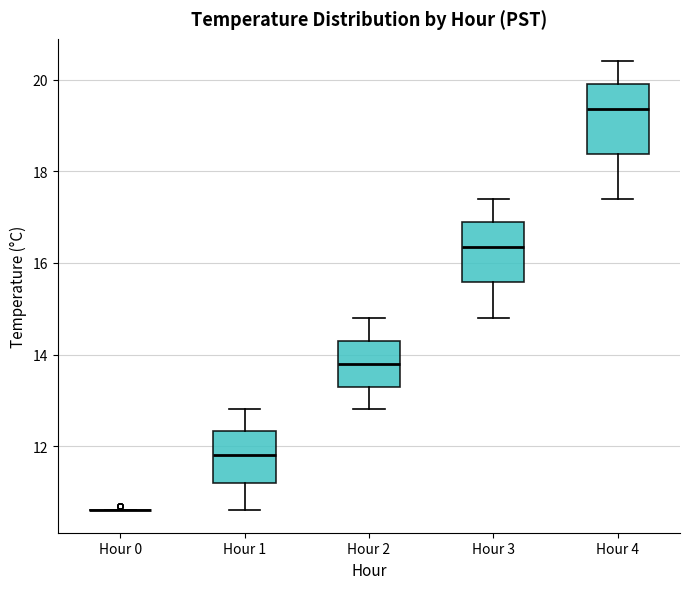

Reading left to right, read every box against the y-axis: the position of its median line, the range the box covers, and the ends of its whiskers. The values are not printed on the chart, so give them approximately, as read against the axis.

Hour 0: box collapsed to a line at 10.6, whiskers 10.6 to 10.6
Hour 1: median 11.8, box 11.2 to 12.4, whiskers 10.6 to 12.8
Hour 2: median 13.8, box 13.4 to 14.4, whiskers 12.8 to 14.8
Hour 3: median 16.4, box 15.6 to 17.0, whiskers 14.8 to 17.4
Hour 4: median 19.4, box 18.4 to 20.0, whiskers 17.4 to 20.4